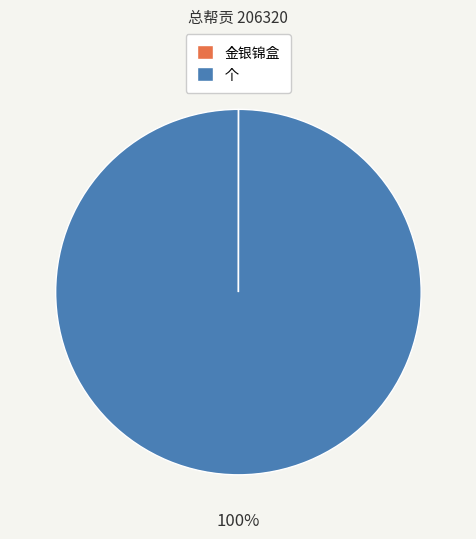

Which slice is the largest?

个